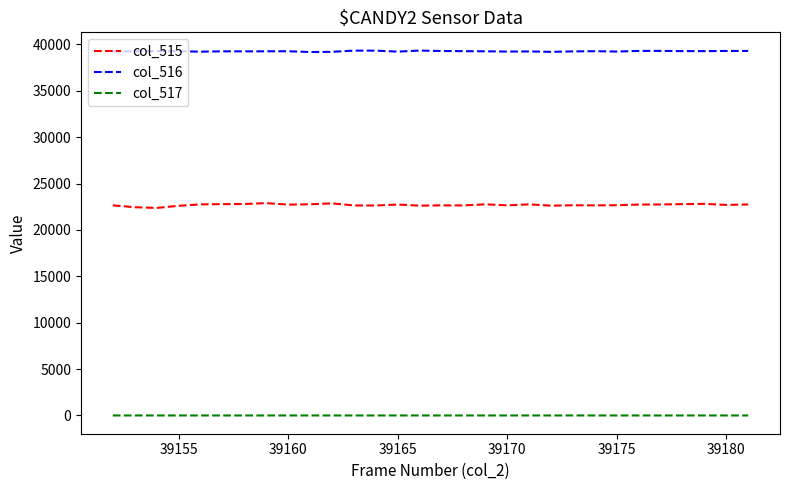

Which series has the largest total across all categories?

col_516